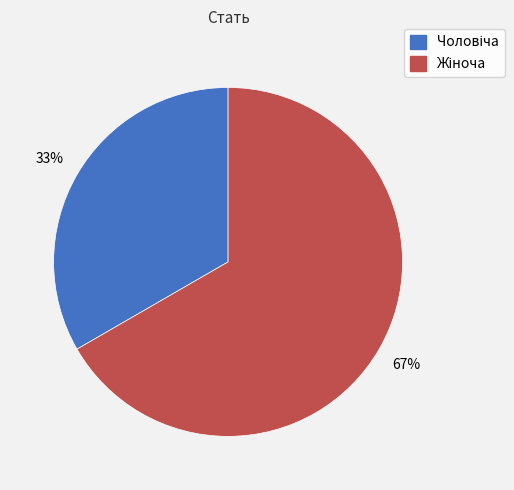

To the nearest percent, what is the average slice percentage?

50%